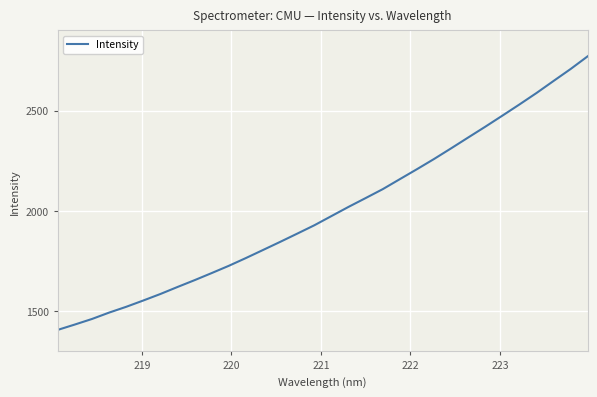

What is the smallest value displayed?

1407.6